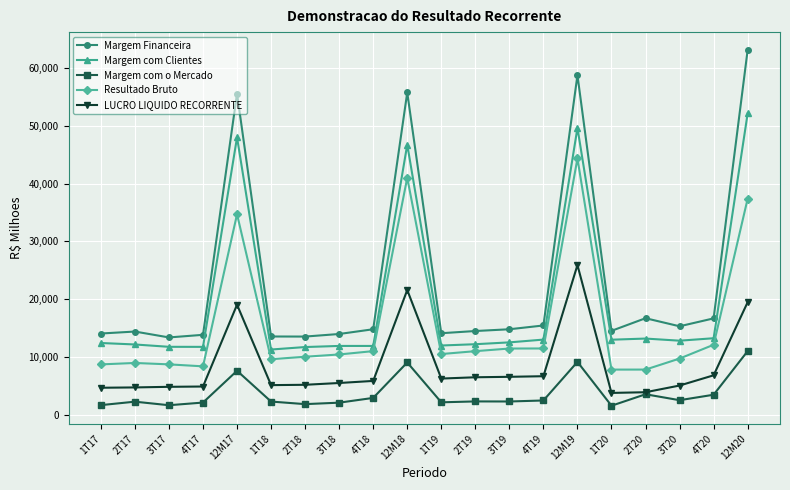

Which series has the largest range (max minus min)?

Margem Financeira